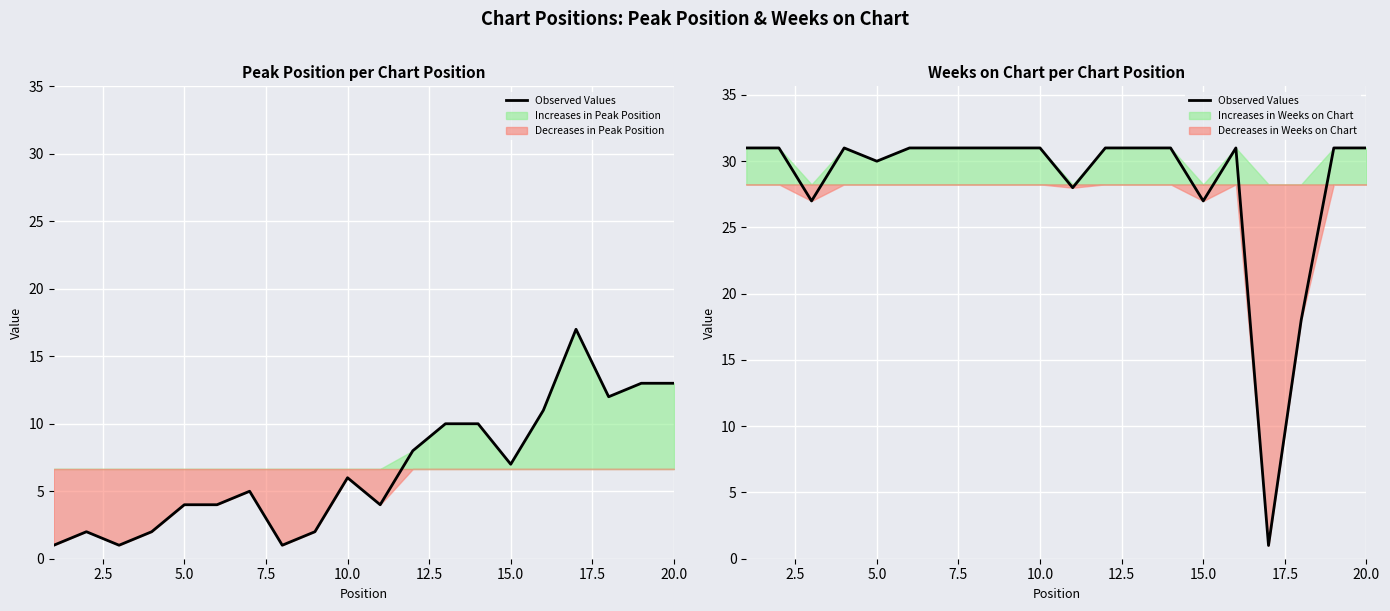

True or false: the data shows 10 at 11.

False